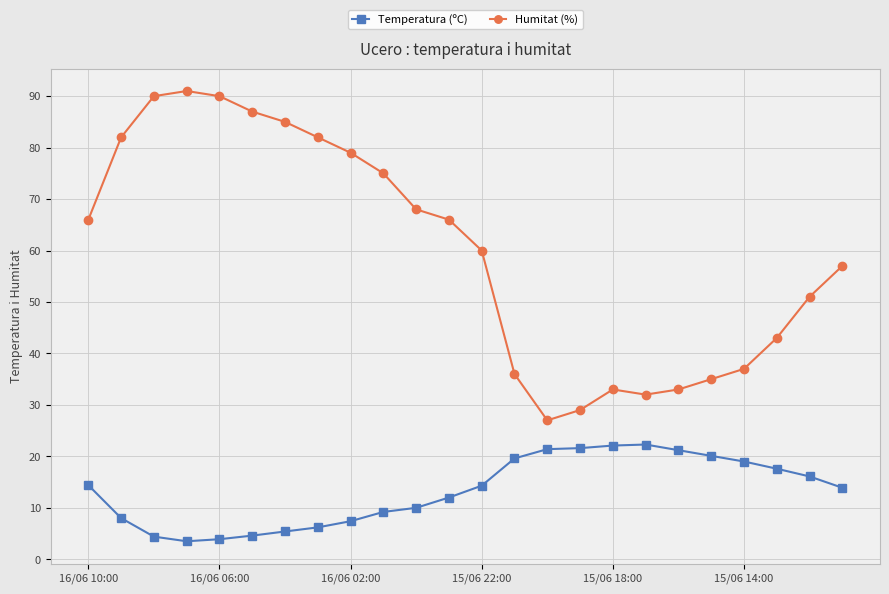

What is the minimum value for Temperatura (ºC)?

3.5